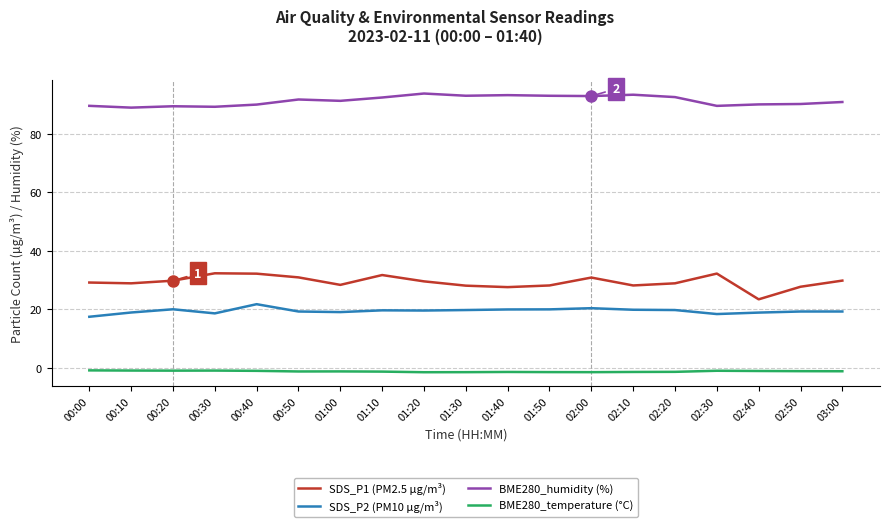

True or false: BME280_humidity (%) and SDS_P1 (PM2.5 µg/m³) intersect in this chart.

False